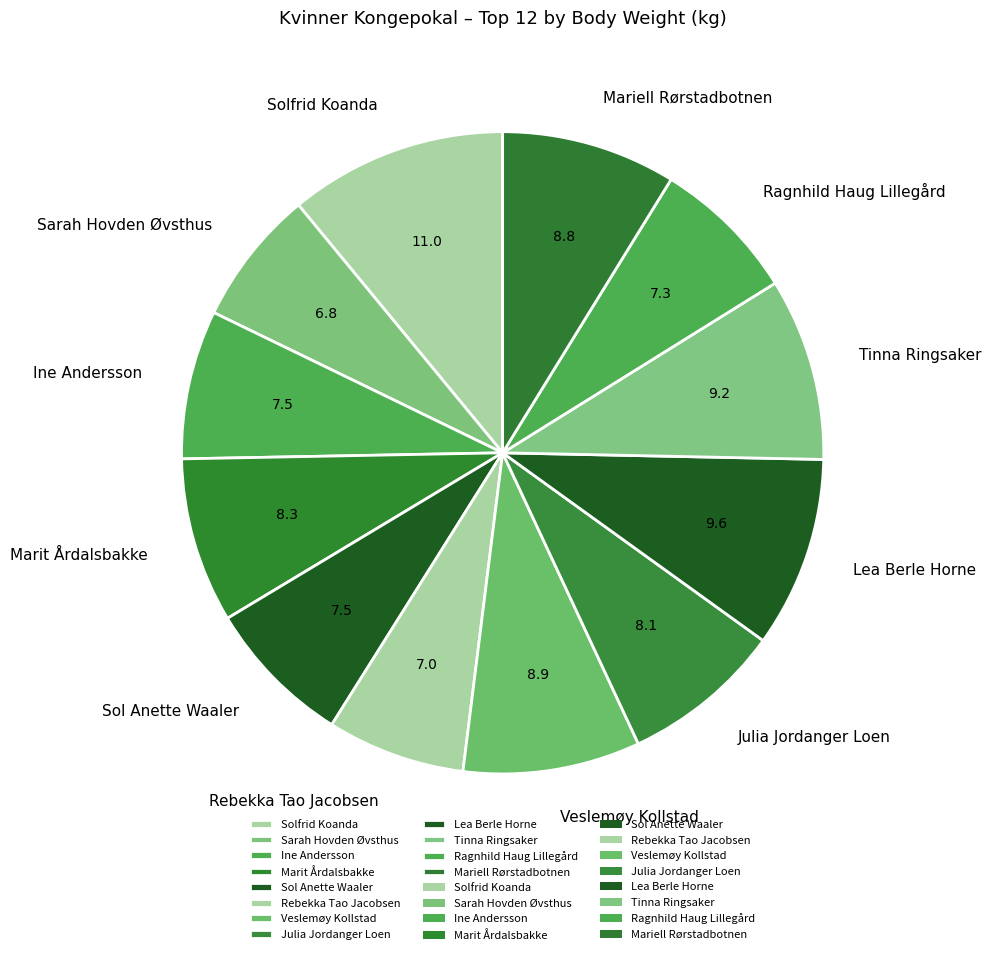

Does Sol Anette Waaler account for over 50% of the chart?

No